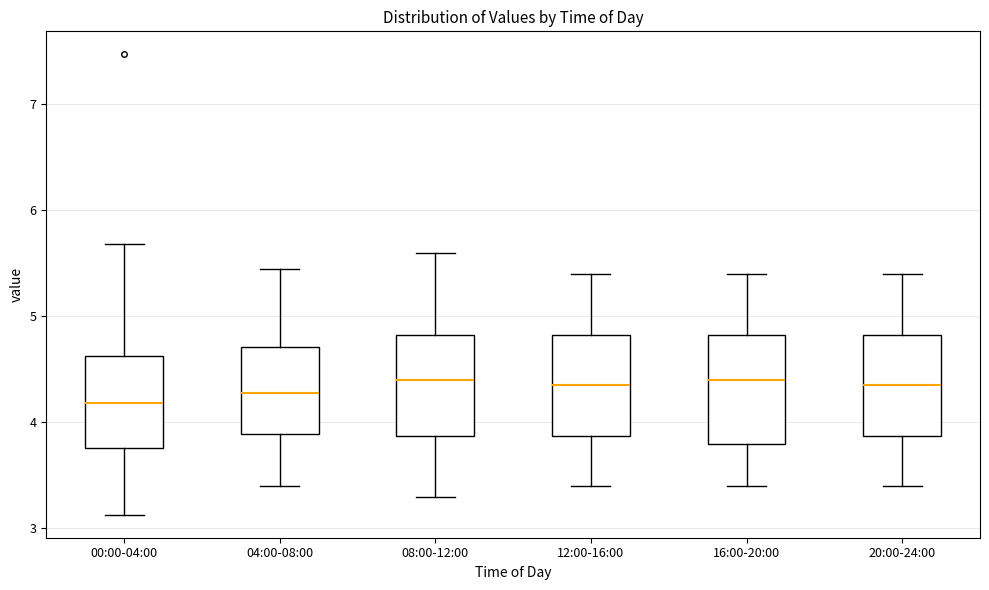

Where does the median line of the box for 00:00-04:00 sit on the y-axis? The values are not printed on the chart, so give them approximately, as read against the axis.

4.2